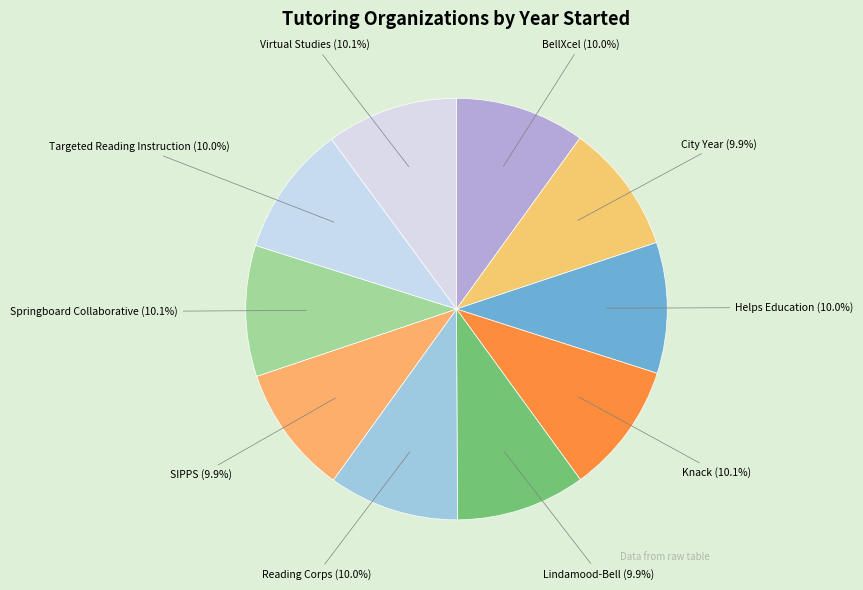

Is it true that BellXcel is 10% of the pie?

True